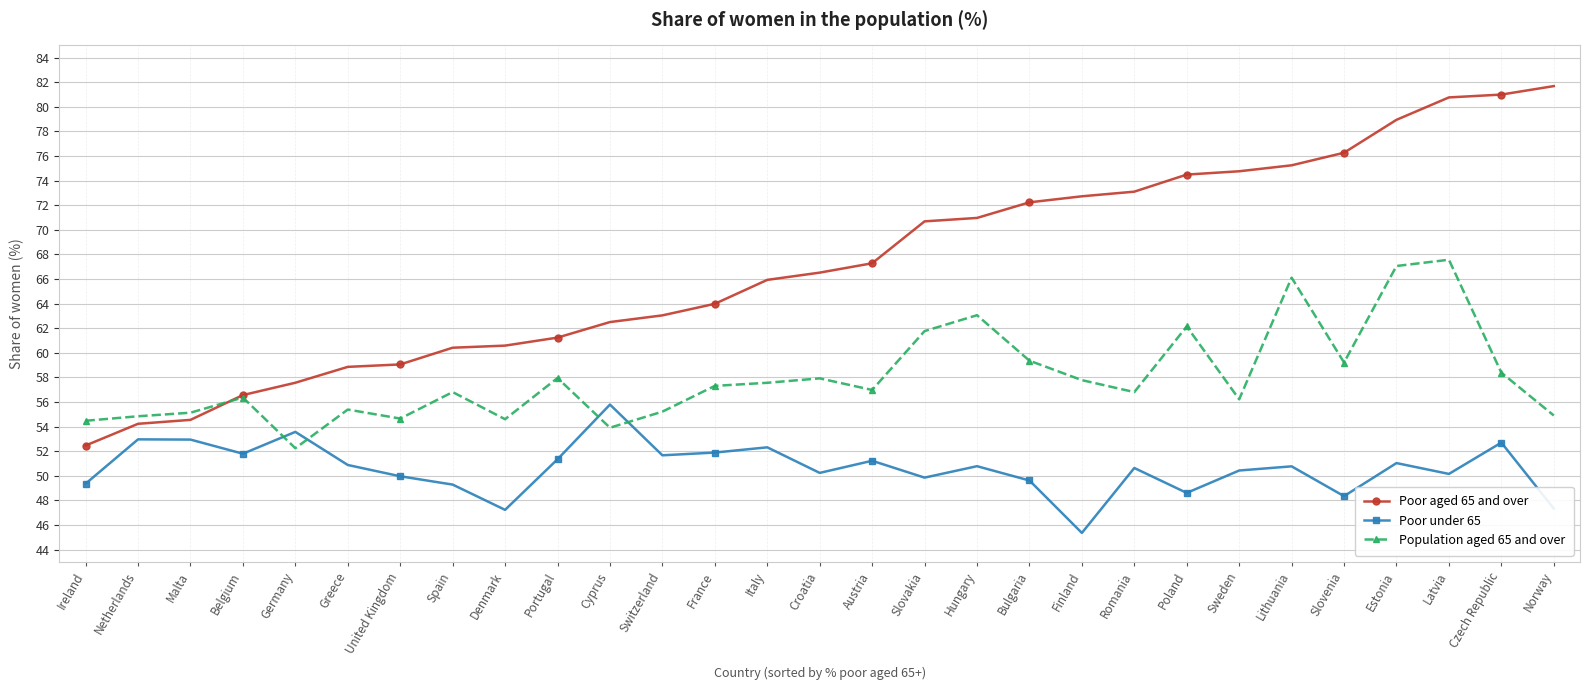

What is the sum of the Population aged 65 and over values at Hungary and Romania?

119.9